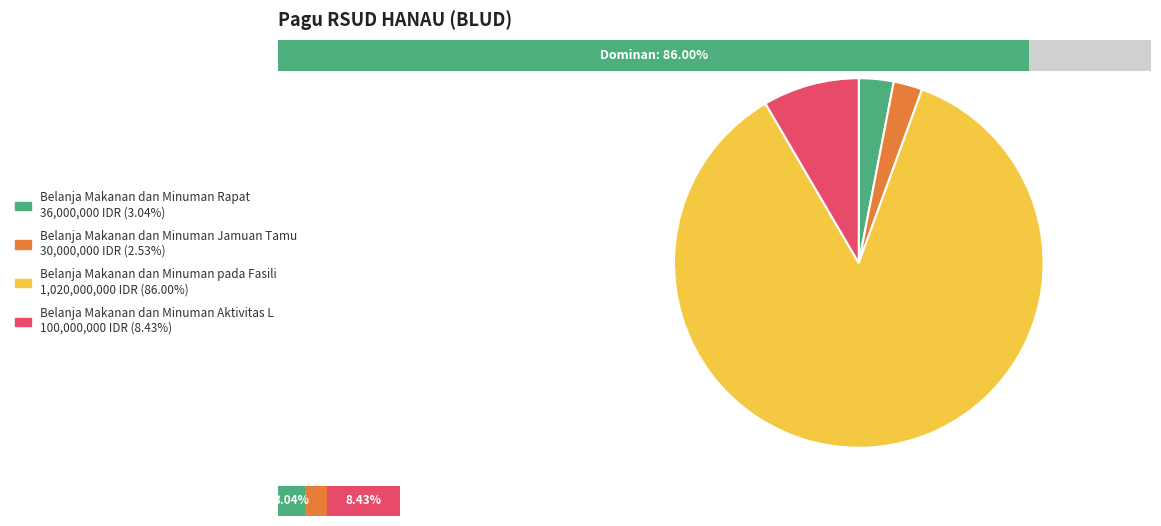

To the nearest percent, what portion does 38945791 represent?

3%